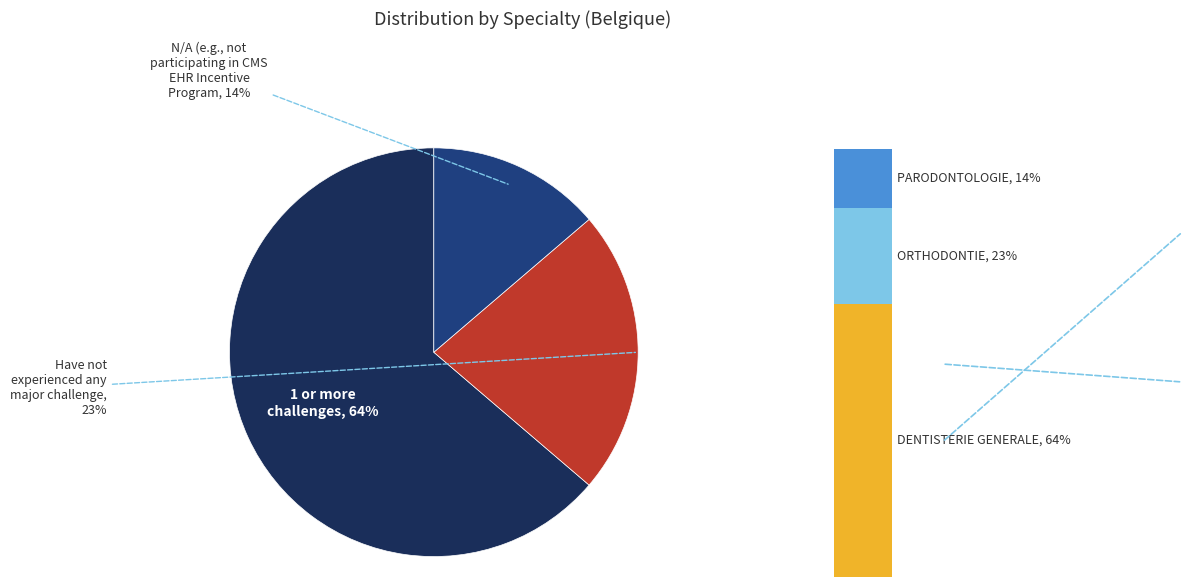

Count the number of slices in the pie.

3